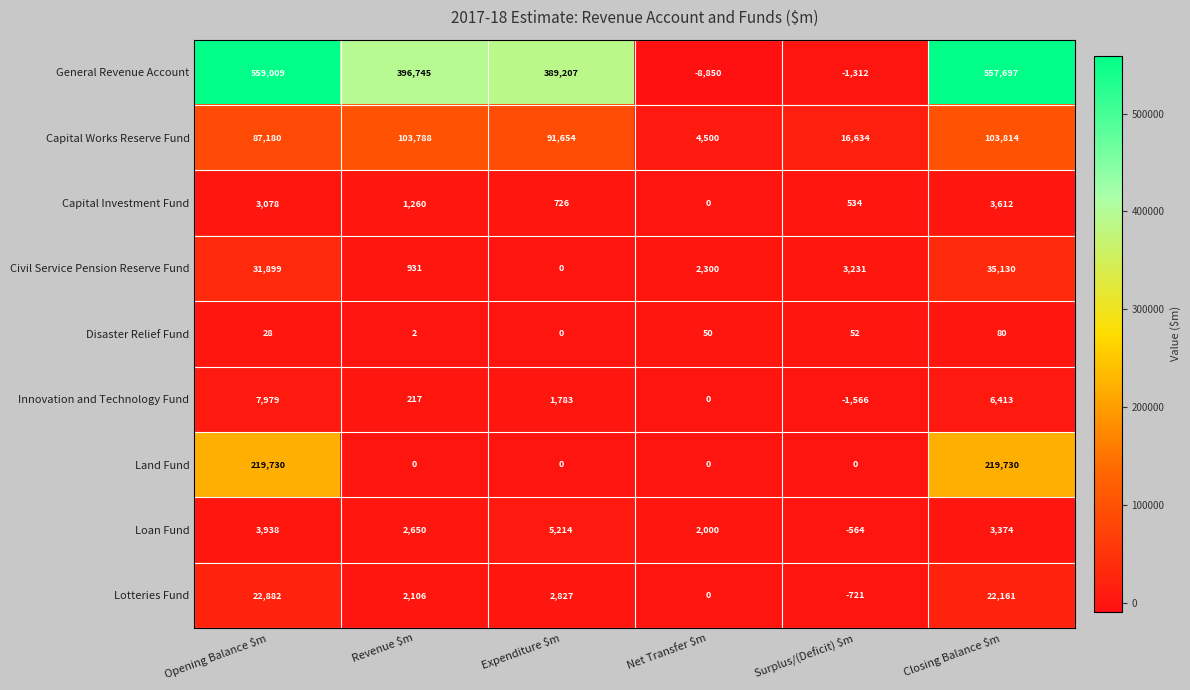

What is the spread (max minus min) of values at Closing Balance $m?

557617